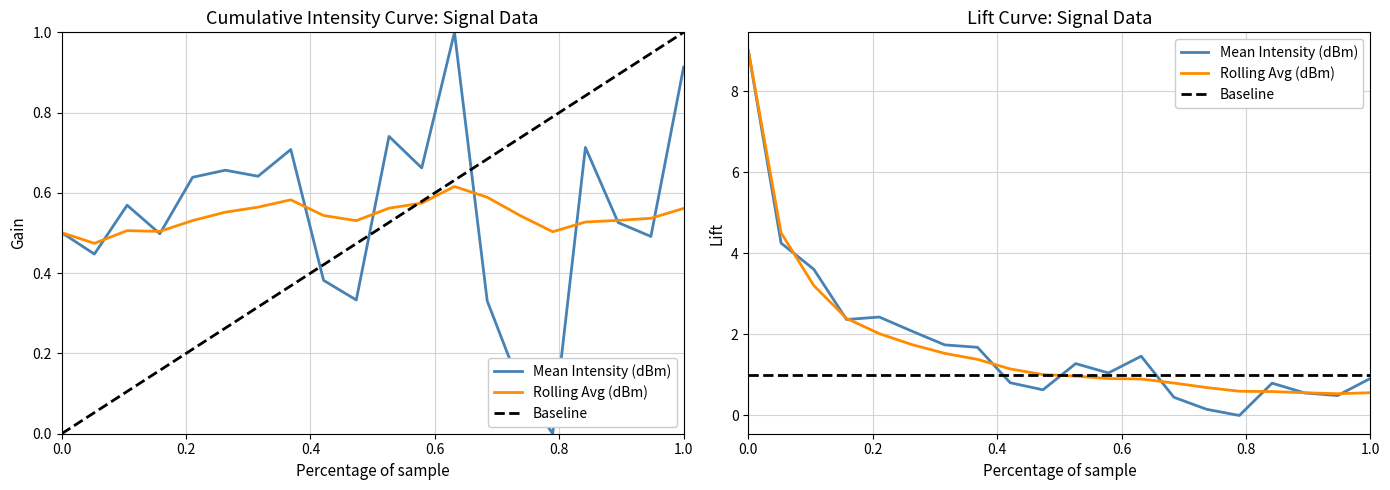

The Mean Intensity (dBm) series shows 0.7 at 32. True or false?

True